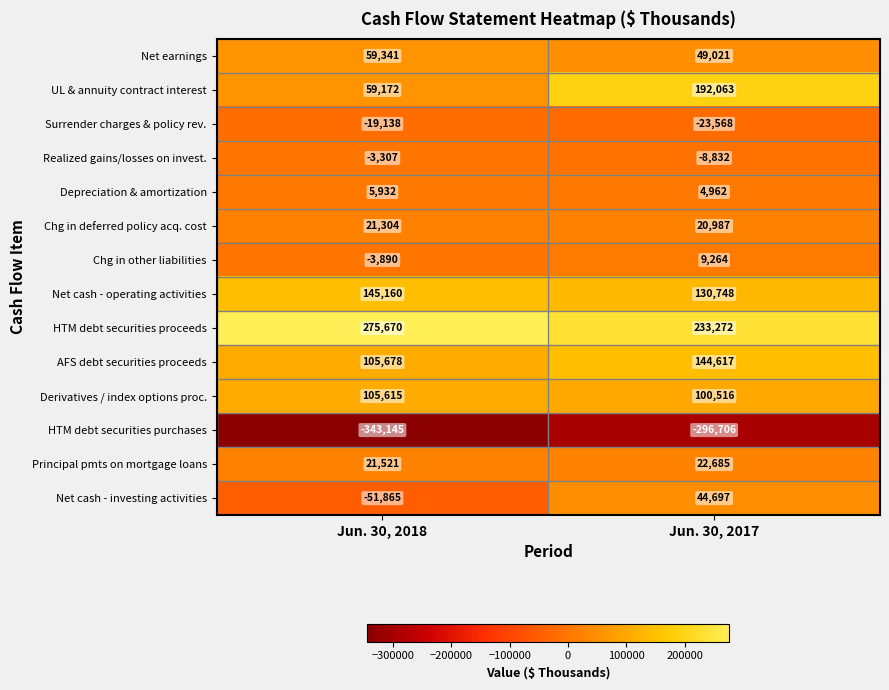

How many distinct data groups are displayed?

14